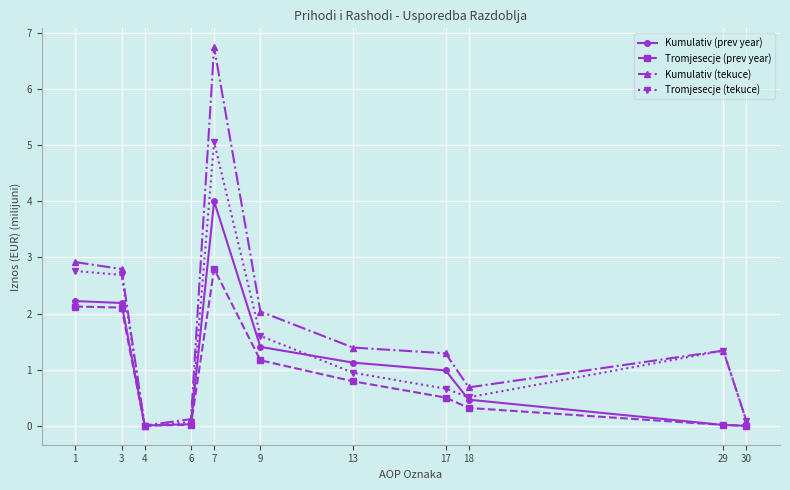

At which label does Tromjesecje (prev year) reach its peak?

7